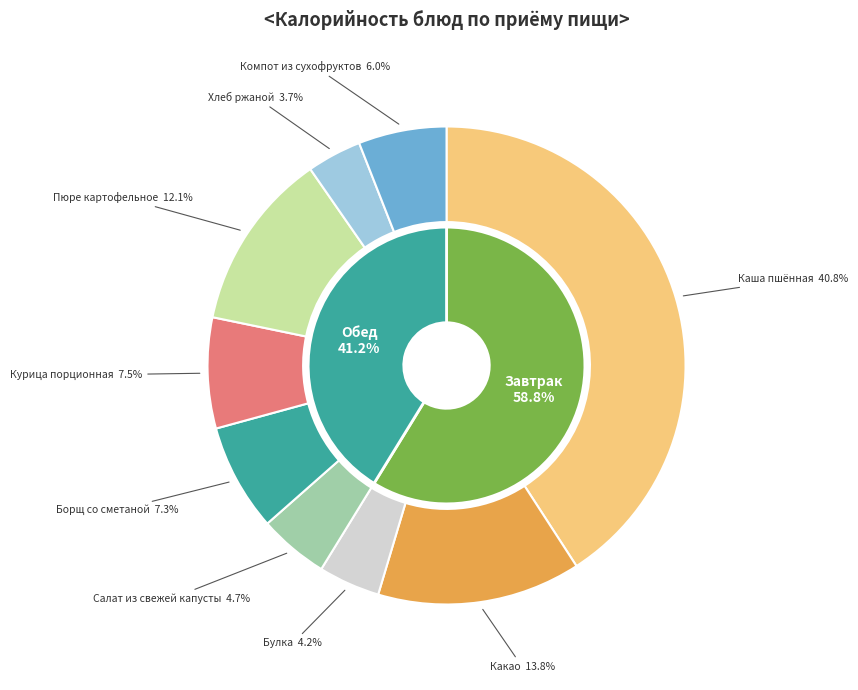

What percentage do Булка and Какао together represent?

17.9%